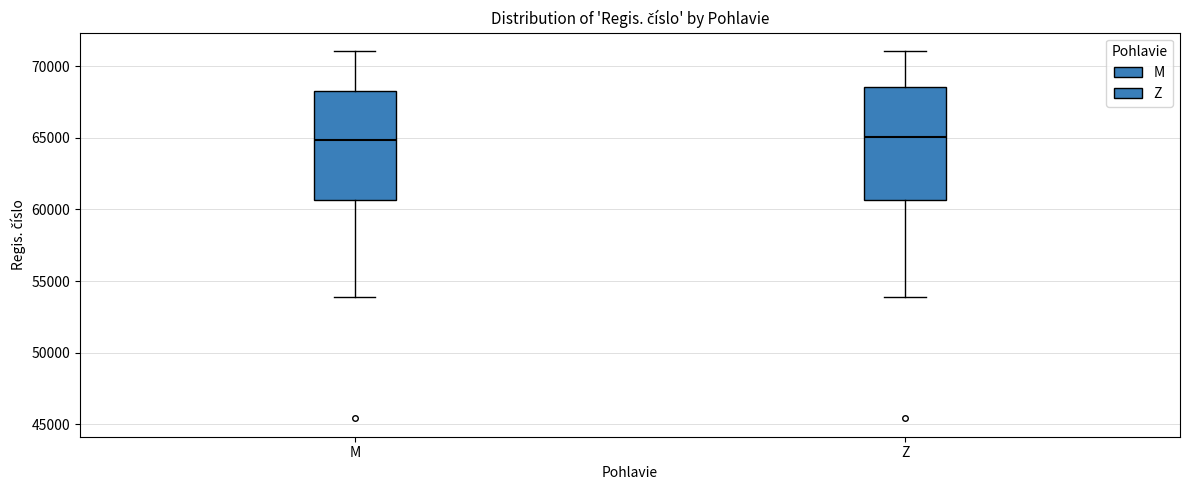

Where is the lower edge of the box for Z on the y-axis? The values are not printed on the chart, so give them approximately, as read against the axis.

60500